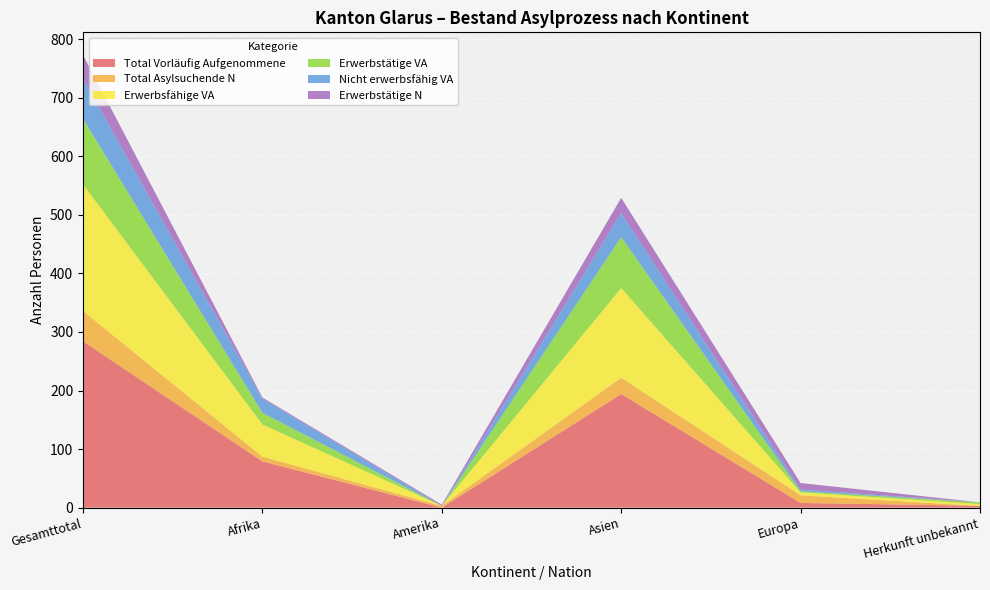

Reading left to right, list all the values displayed in this chart.

Total Vorläufig Aufgenommene: Gesamttotal=284	Afrika=79	Amerika=0	Asien=194	Europa=8	Herkunft unbekannt=3
Total Asylsuchende N: Gesamttotal=52	Afrika=8	Amerika=3	Asien=28	Europa=13	Herkunft unbekannt=0
Erwerbsfähige VA: Gesamttotal=216	Afrika=55	Amerika=0	Asien=153	Europa=5	Herkunft unbekannt=3
Erwerbstätige VA: Gesamttotal=112	Afrika=20	Amerika=0	Asien=87	Europa=2	Herkunft unbekannt=3
Nicht erwerbsfähig VA: Gesamttotal=68	Afrika=24	Amerika=0	Asien=41	Europa=3	Herkunft unbekannt=0
Erwerbstätige N: Gesamttotal=41	Afrika=2	Amerika=2	Asien=26	Europa=11	Herkunft unbekannt=0